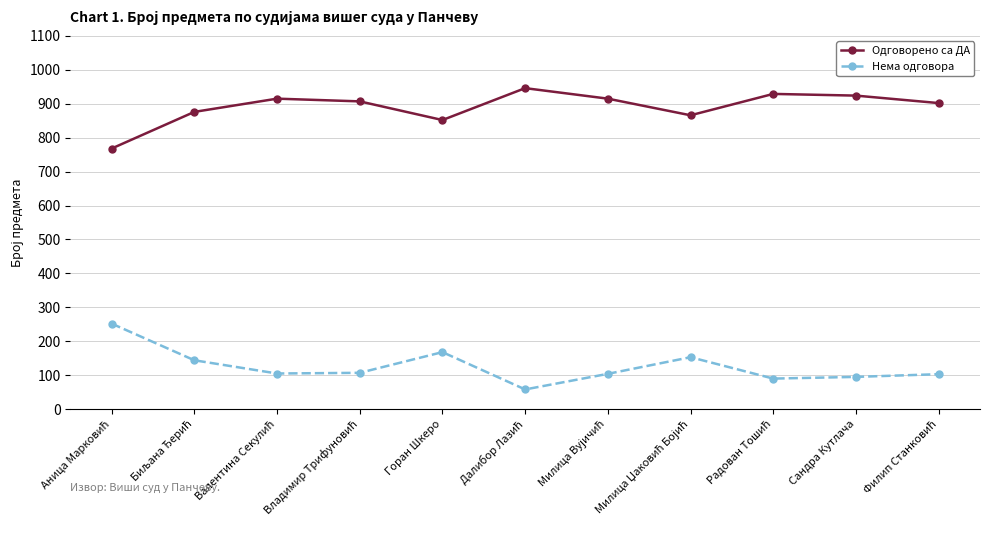

What is the minimum value for Нема одговора?

58